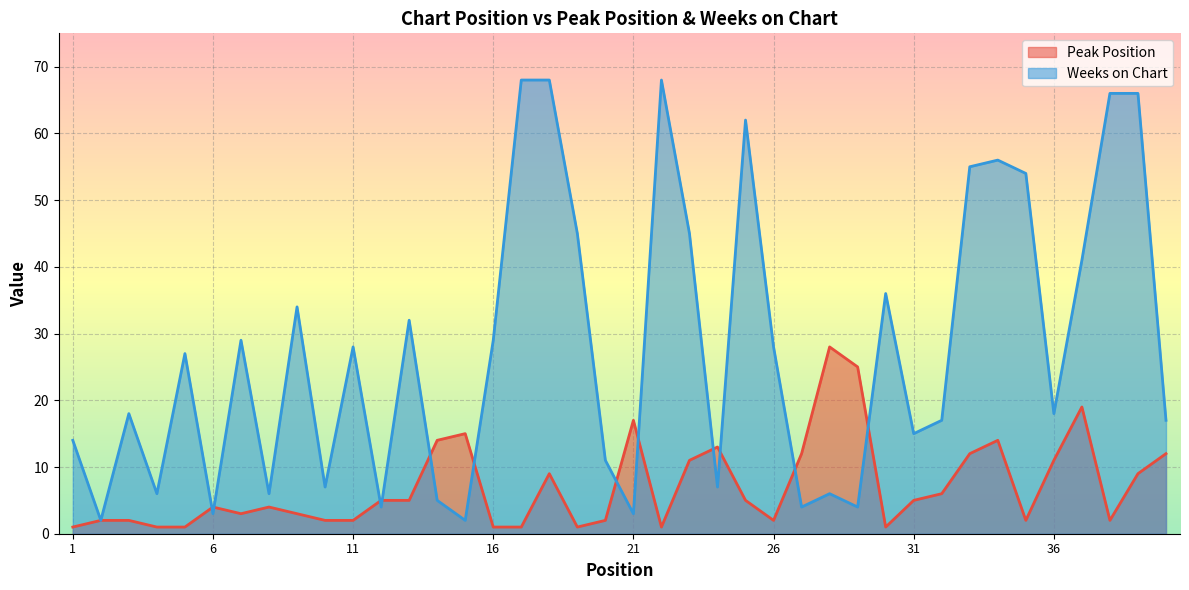

Reading right to left, transcribe all the data shown in this chart.

Peak Position: 40=12	39=9	38=2	37=19	36=11	35=2	34=14	33=12	32=6	31=5	30=1	29=25	28=28	27=12	26=2	25=5	24=13	23=11	22=1	21=17	20=2	19=1	18=9	17=1	16=1	15=15	14=14	13=5	12=5	11=2	10=2	9=3	8=4	7=3	6=4	5=1	4=1	3=2	2=2	1=1
Weeks on Chart: 40=17	39=66	38=66	37=41	36=18	35=54	34=56	33=55	32=17	31=15	30=36	29=4	28=6	27=4	26=28	25=62	24=7	23=45	22=68	21=3	20=11	19=45	18=68	17=68	16=29	15=2	14=5	13=32	12=4	11=28	10=7	9=34	8=6	7=29	6=3	5=27	4=6	3=18	2=2	1=14